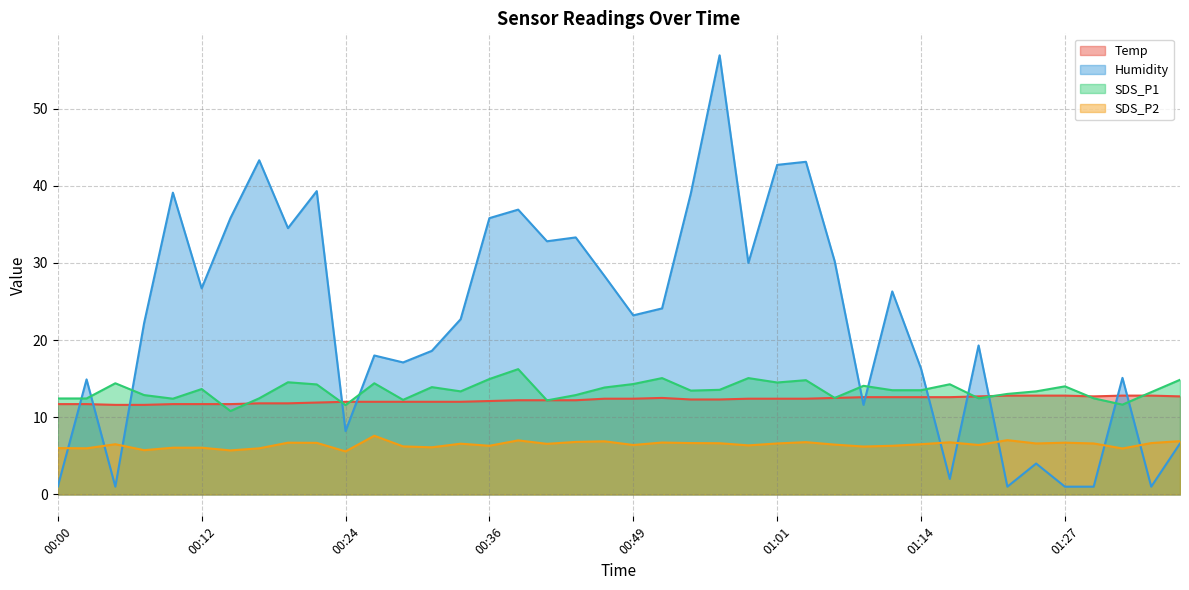

Reading right to left, list all the values displayed in this chart.

Temp: 12.7	12.8	12.8	12.7	12.8	12.8	12.8	12.7	12.6	12.6	12.6	12.6	12.5	12.4	12.4	12.4	12.3	12.3	12.5	12.4	12.4	12.2	12.2	12.2	12.1	12.0	12.0	12.0	12.0	12.0	11.9	11.8	11.8	11.7	11.7	11.7	11.6	11.6	11.7	11.7
Humidity: 6.6	1.0	15.1	1.0	1.0	4.0	1.0	19.3	2.0	16.3	26.3	11.6	30.2	43.1	42.7	30.0	56.9	39.0	24.1	23.2	28.3	33.3	32.8	36.9	35.8	22.7	18.6	17.1	18.0	8.2	39.3	34.5	43.3	35.8	26.7	39.1	22.2	1.0	14.9	1.0
SDS_P1: 14.8	13.2	11.6	12.4	14.0	13.3	13.0	12.4	14.3	13.5	13.5	14.1	12.5	14.8	14.5	15.1	13.6	13.4	15.1	14.3	13.8	12.9	12.2	16.2	14.9	13.3	13.9	12.2	14.4	11.6	14.2	14.5	12.4	10.8	13.7	12.4	12.9	14.4	12.4	12.4
SDS_P2: 6.9	6.7	6.0	6.6	6.7	6.6	7.0	6.4	6.8	6.5	6.3	6.2	6.5	6.8	6.6	6.3	6.6	6.7	6.7	6.4	6.9	6.8	6.5	7.0	6.3	6.6	6.1	6.2	7.6	5.6	6.7	6.7	6.0	5.7	6.0	6.0	5.7	6.5	6.0	6.0